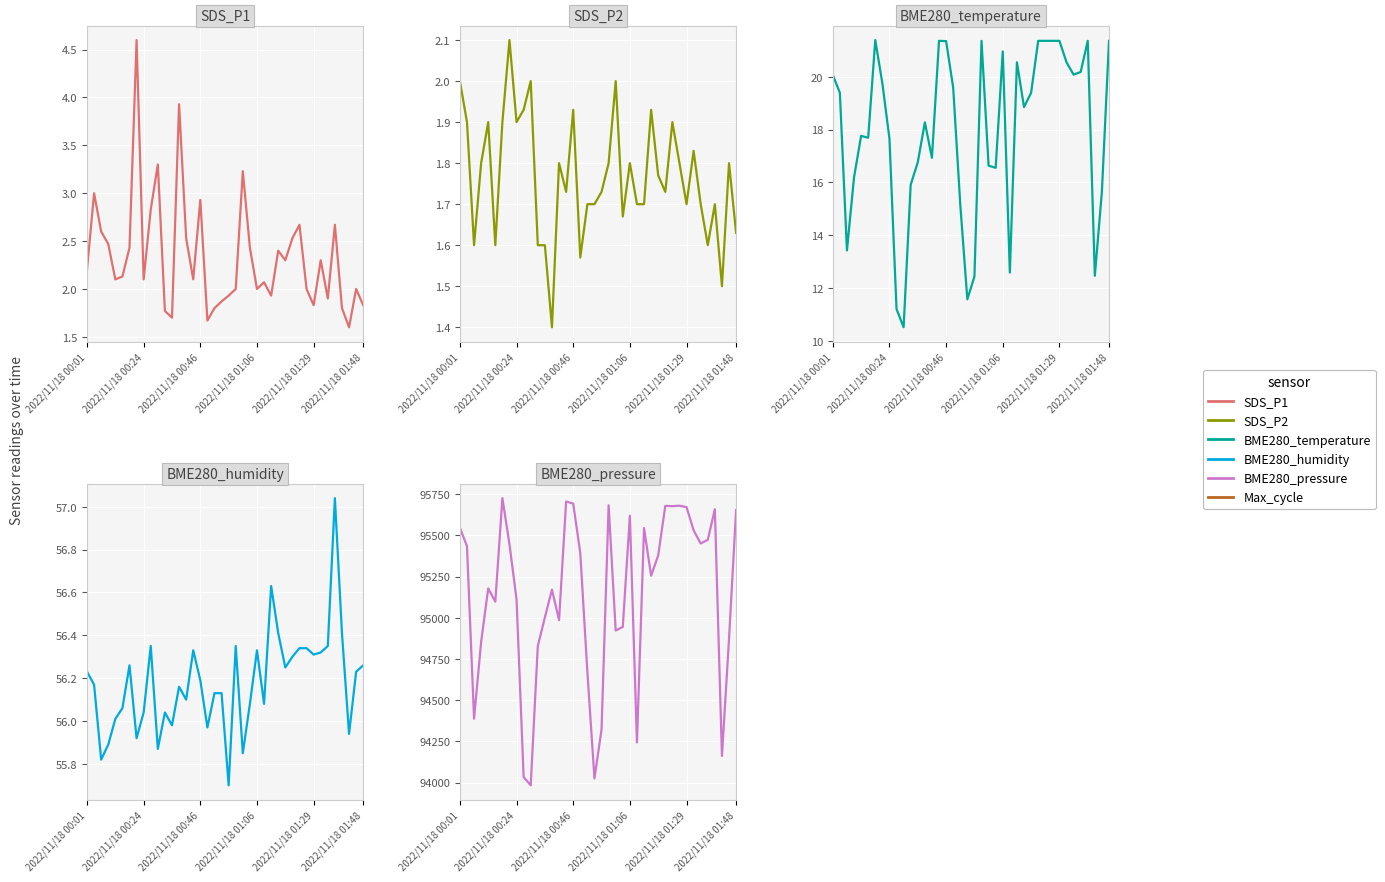

At which category is the sum across all series the highest?

6